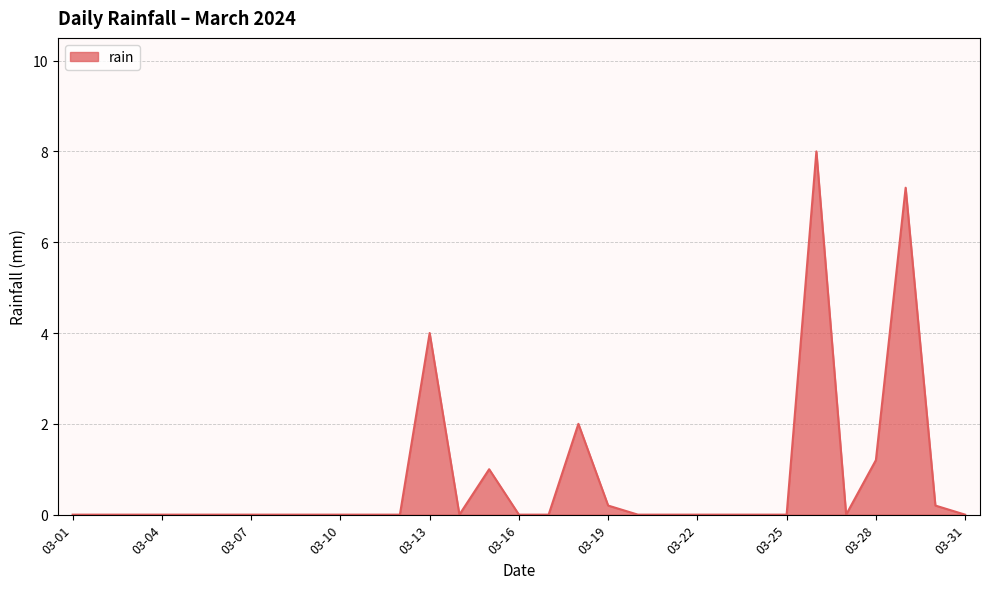

What is the difference between the maximum and minimum values?

8.0